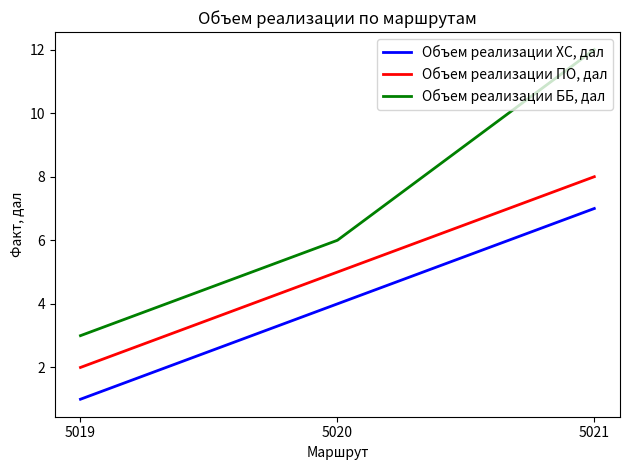

Rank the series by their average value, from highest to lowest.

Объем реализации ББ, дал, Объем реализации ПО, дал, Объем реализации ХС, дал